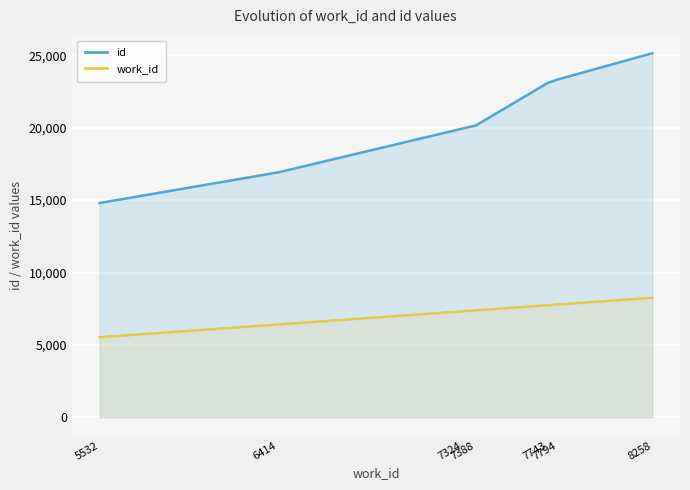

True or false: work_id and id cross at least once.

False